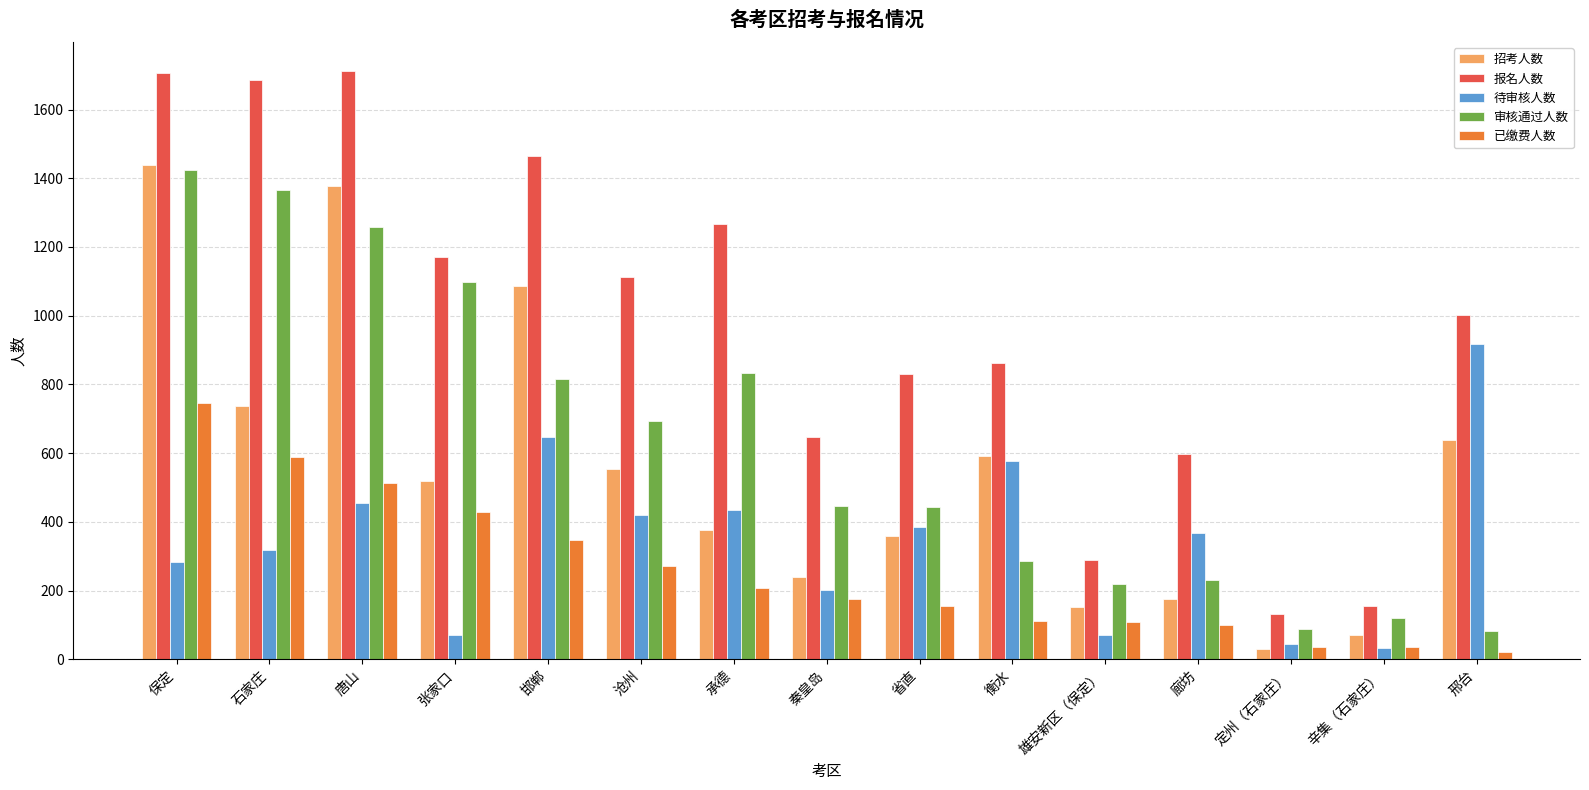

What is the approximate value of 审核通过人数 at 衡水?

285